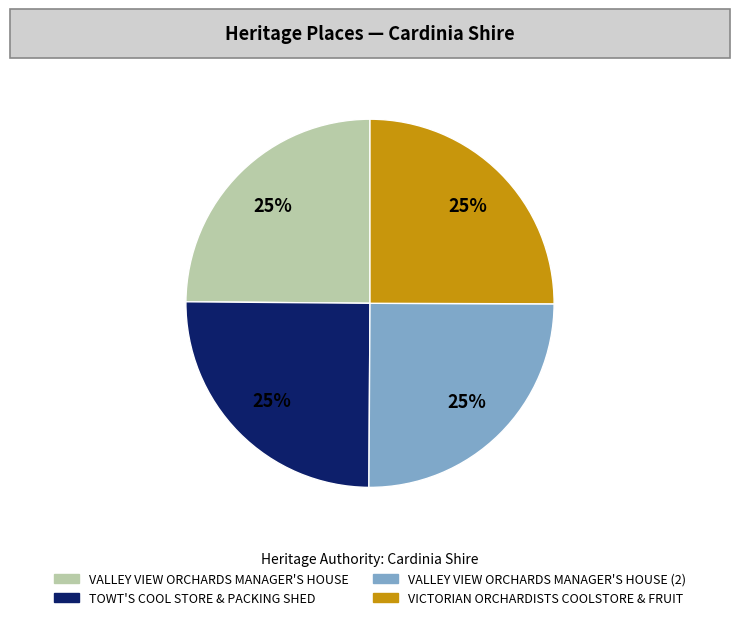

Approximately how many times larger is the value at VALLEY VIEW ORCHARDS MANAGER'S HOUSE (2) compared to VALLEY VIEW ORCHARDS MANAGER'S HOUSE?

1.0